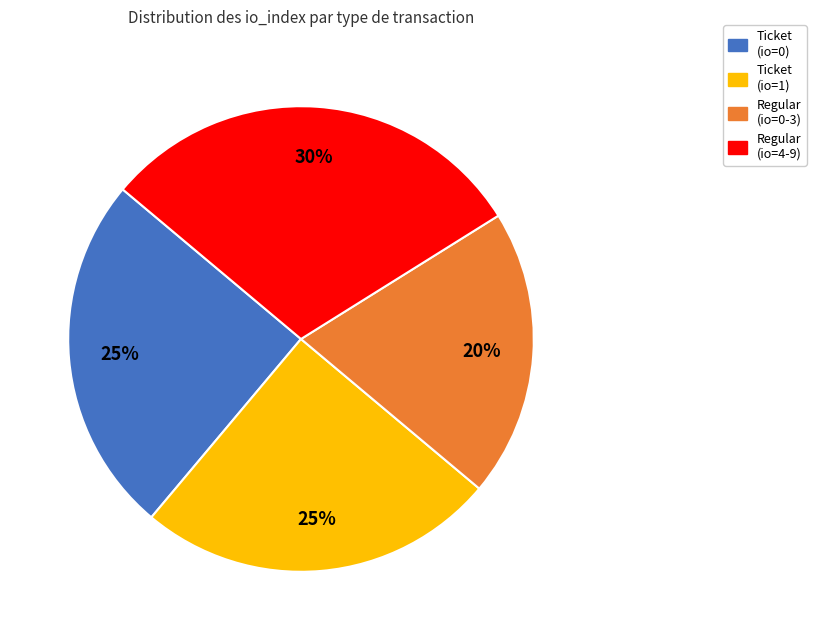

To the nearest percent, what portion does Ticket (io=1) represent?

25%